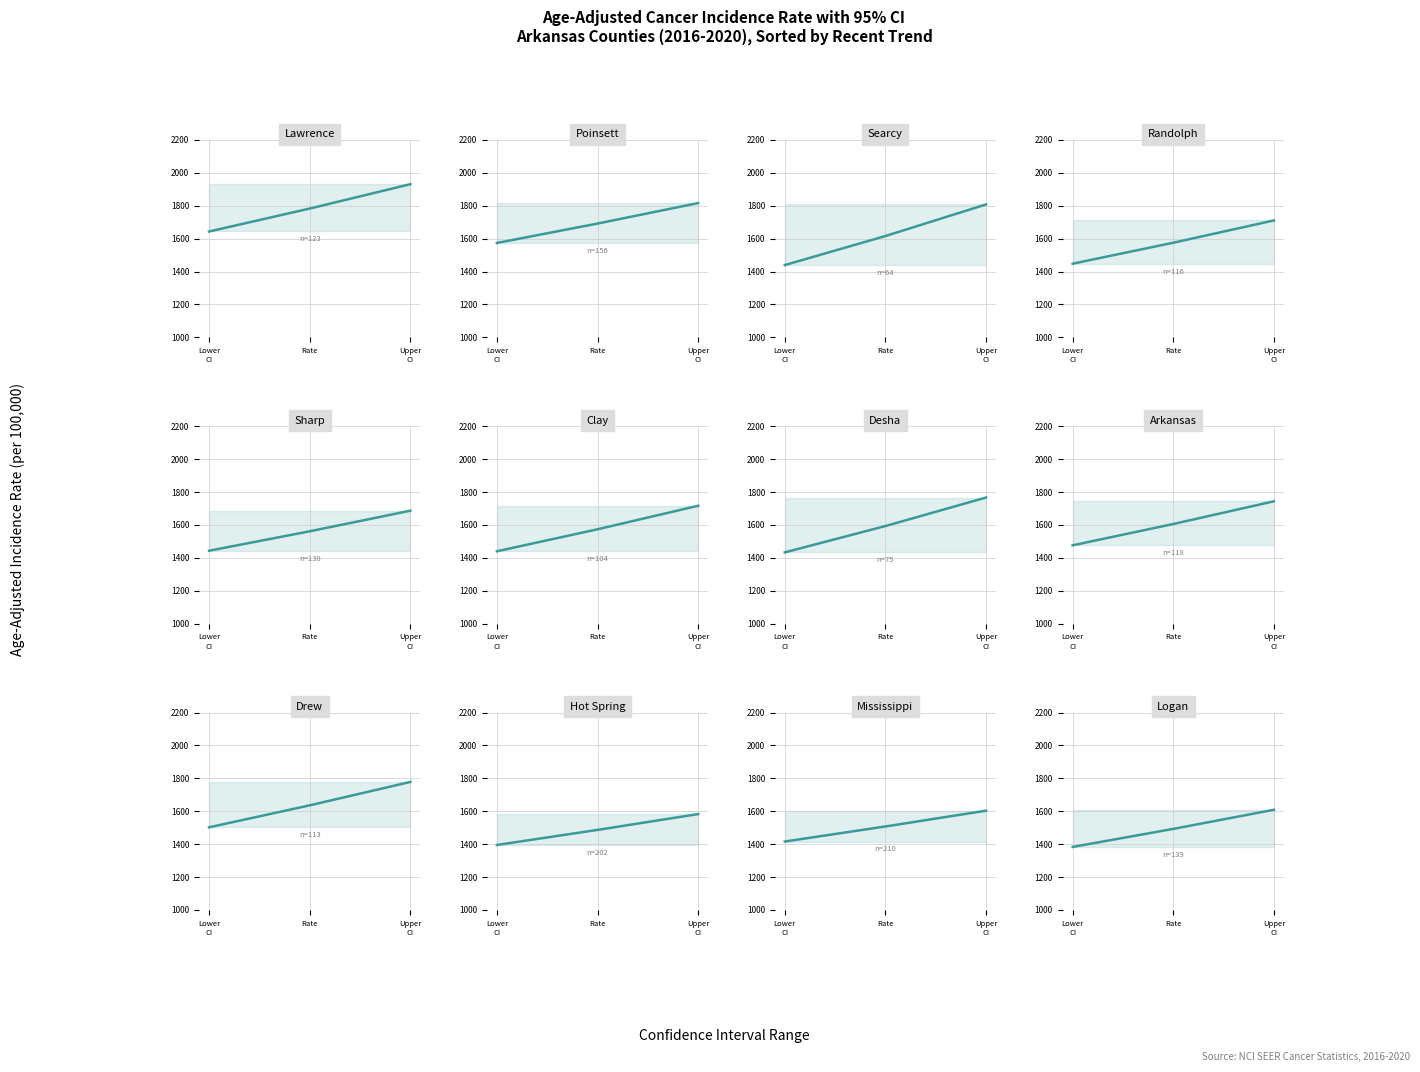

At which label does the data first exceed 1492?

Rate